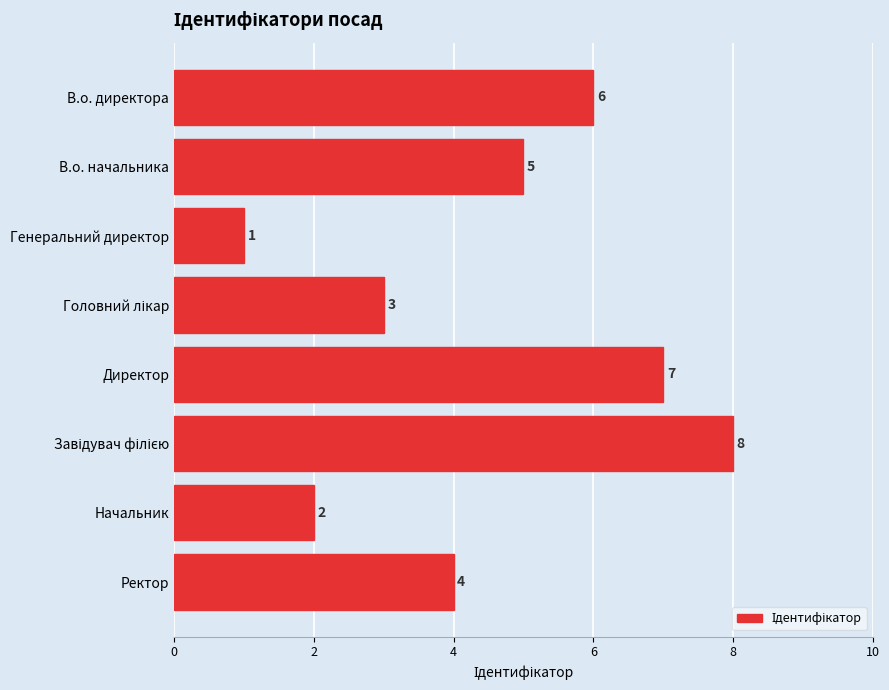

The value at В.о. начальника is 7. True or false?

False